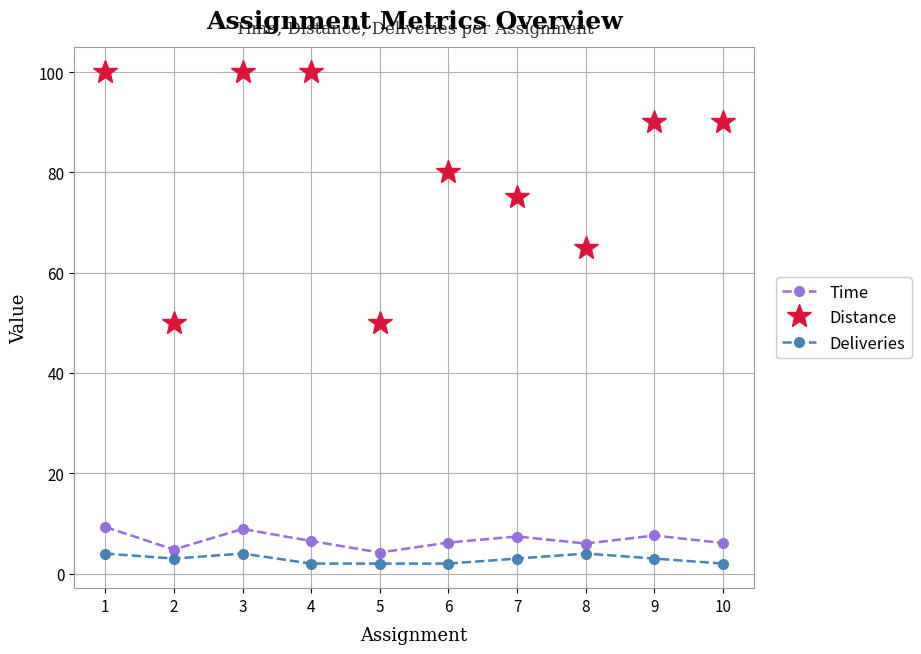

True or false: Distance has a value of 100.0 at 3.

True